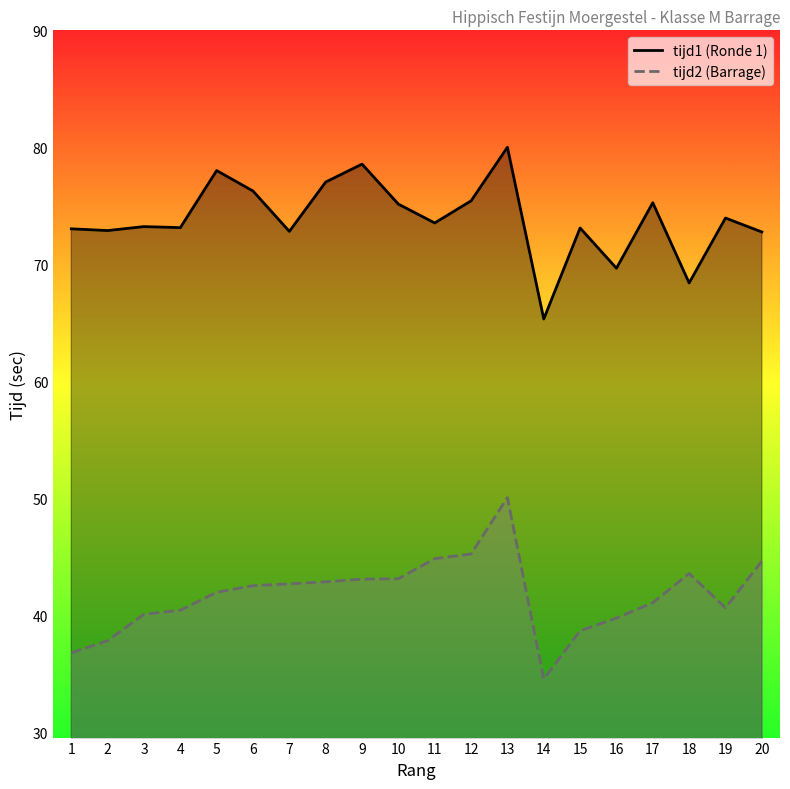

How many data points in tijd1 (Ronde 1) are above 73?

14